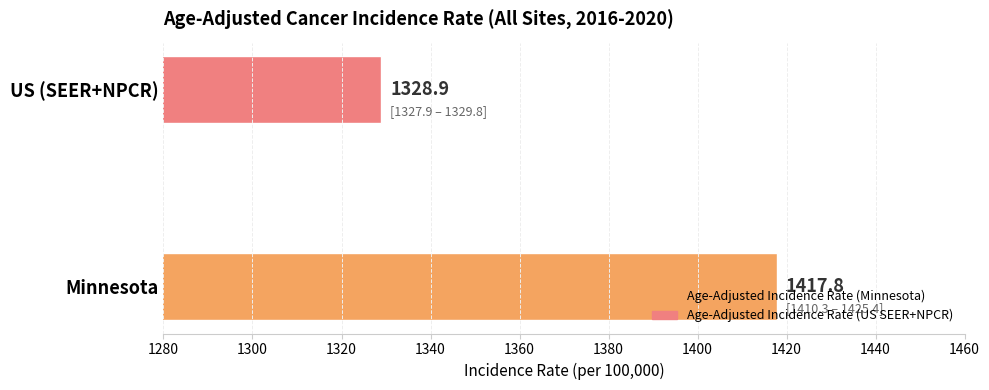

How many data points in Age-Adjusted Incidence Rate are less than 1417?

1